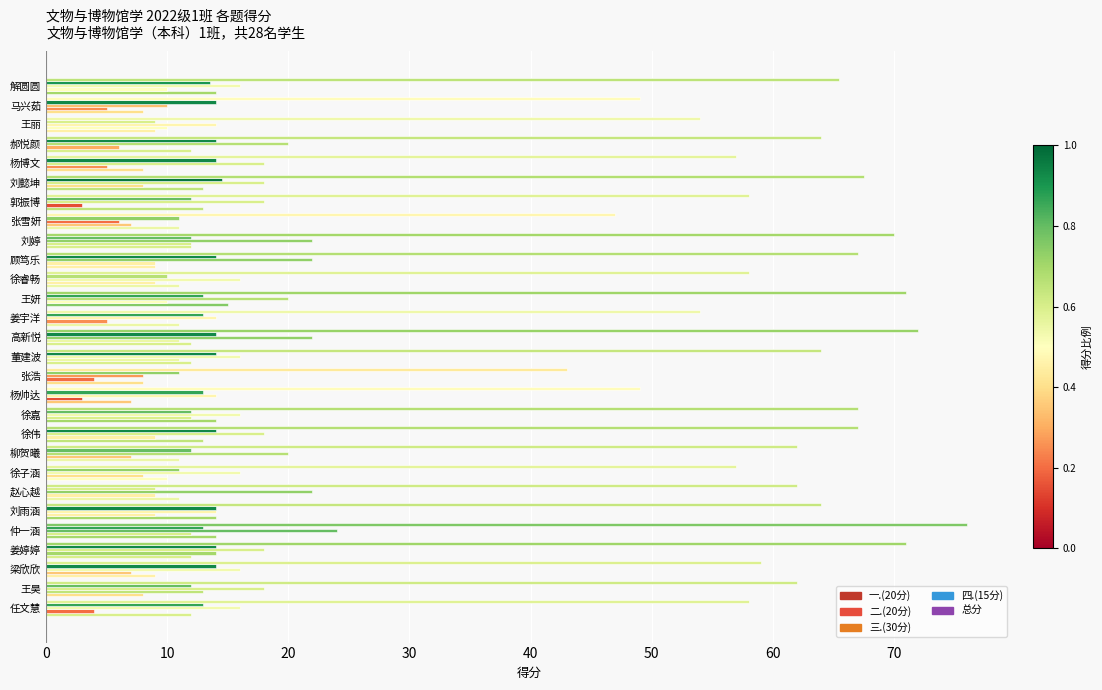

Count the number of categories in the chart.

28